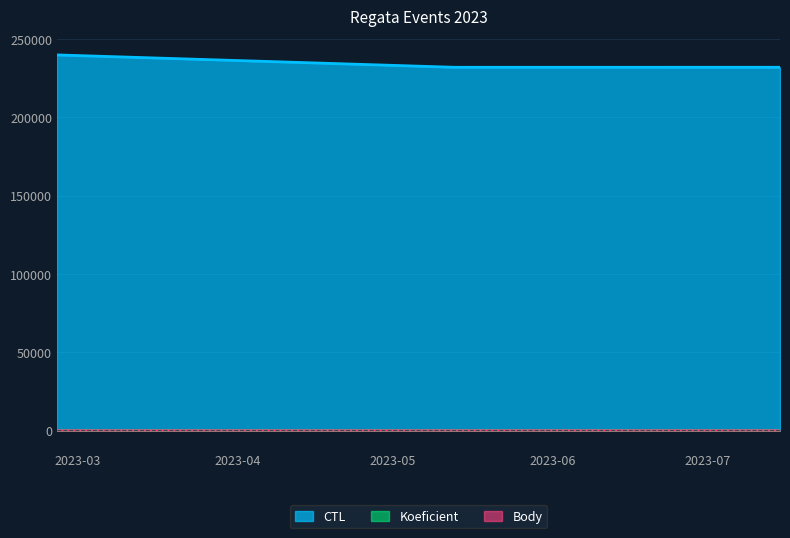

Where is the first local maximum for Body?

2023-06-23